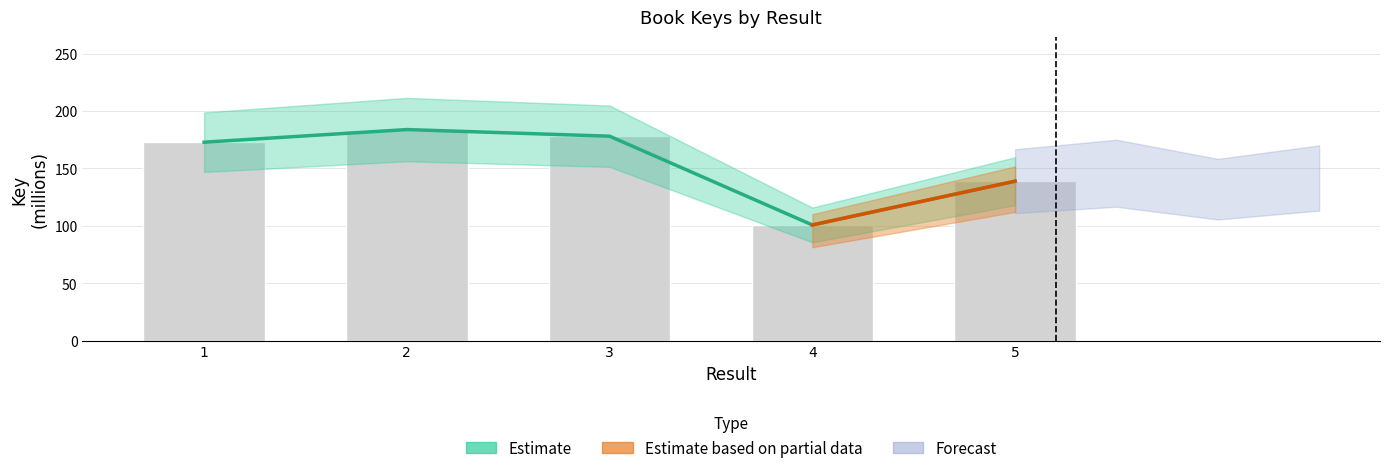

List the labels in order of value, largest first.

2, 3, 1, 5, 4